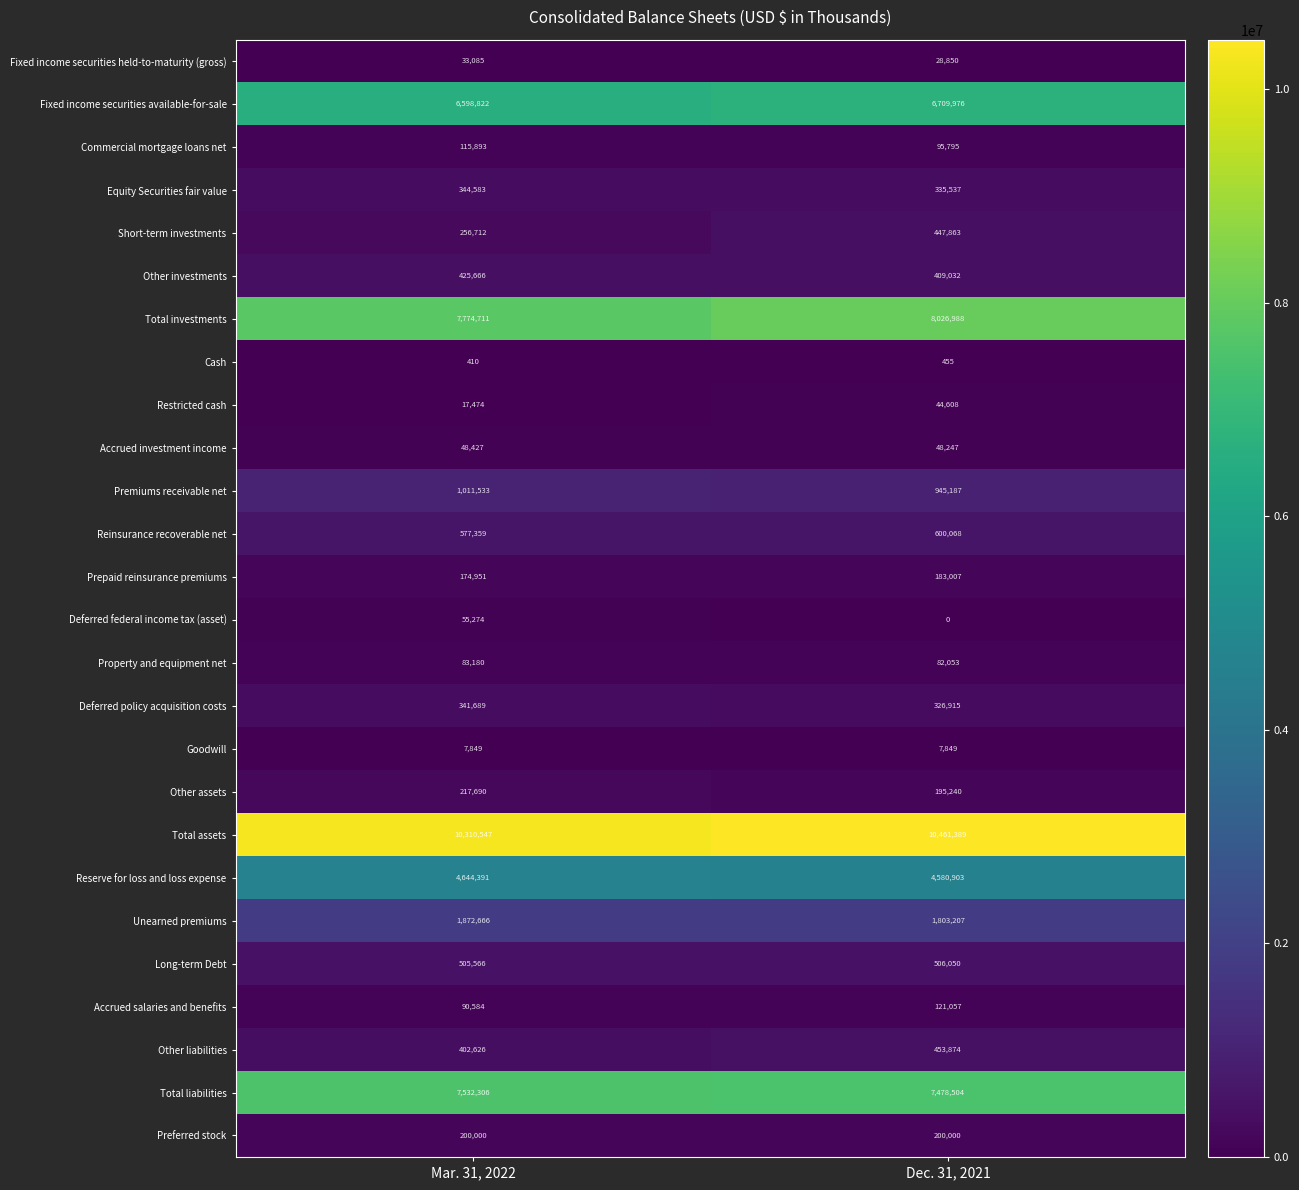

What is the sum of all Fixed income securities held-to-maturity (gross) values?

61935